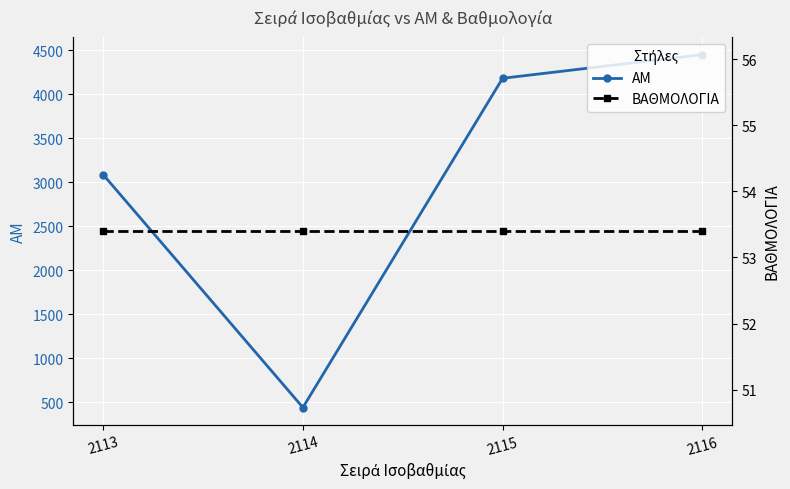

Count the number of data series in this chart.

2